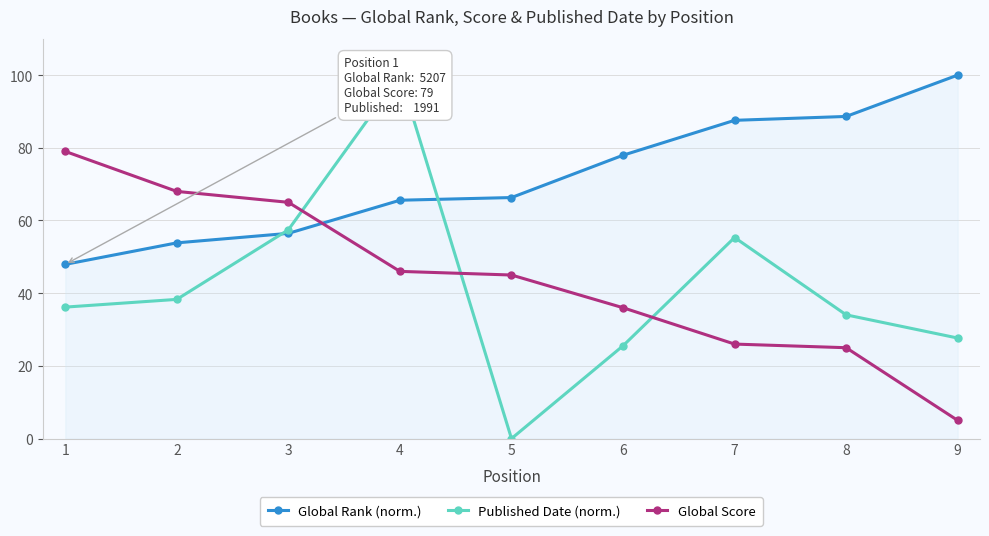

The Global Rank (norm.) series shows 50.9 at 8. True or false?

False